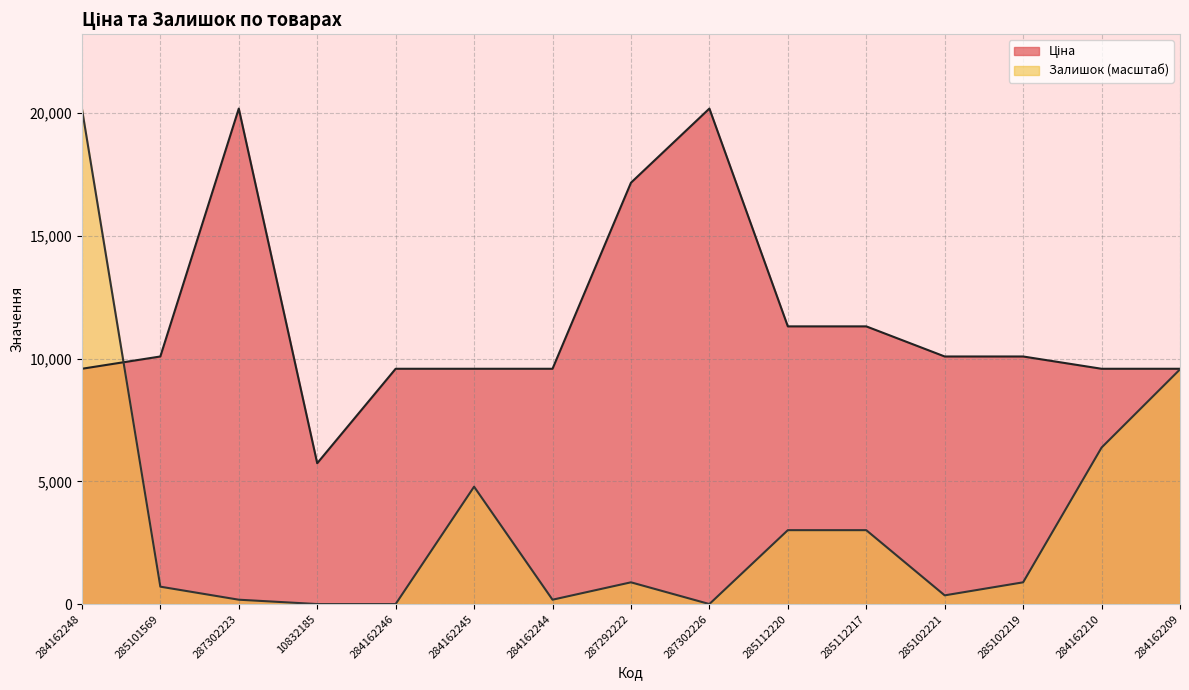

At which label does Залишок reach its minimum?

10832185